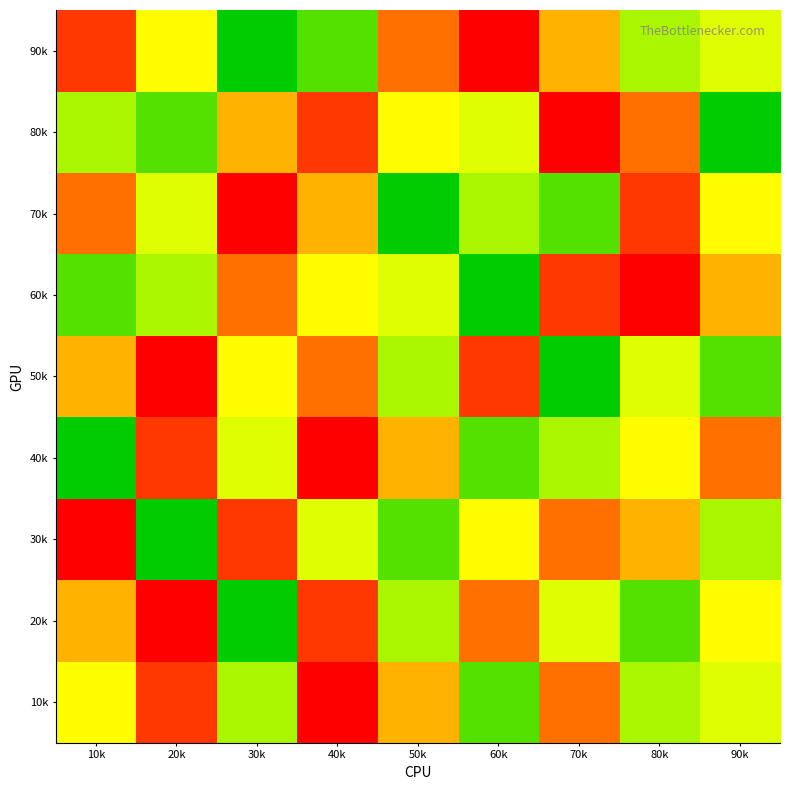

What is the maximum value shown in the chart?

9